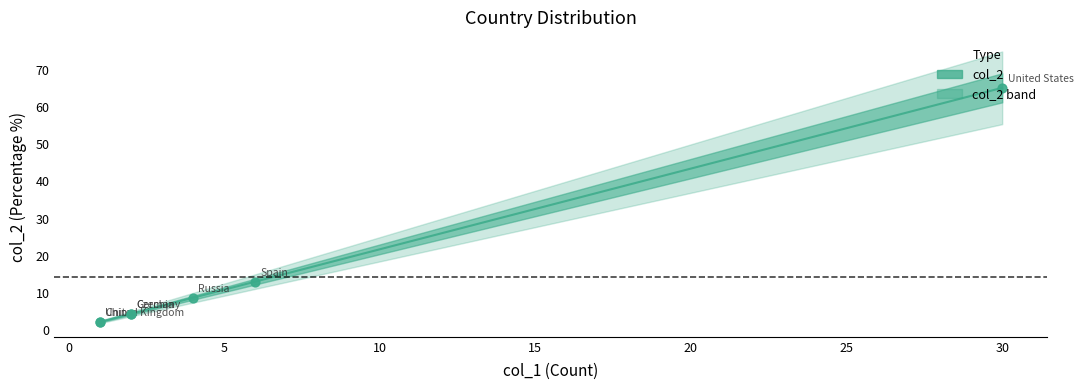

What is the ratio of the value at Czechia to the value at Russia?

0.5